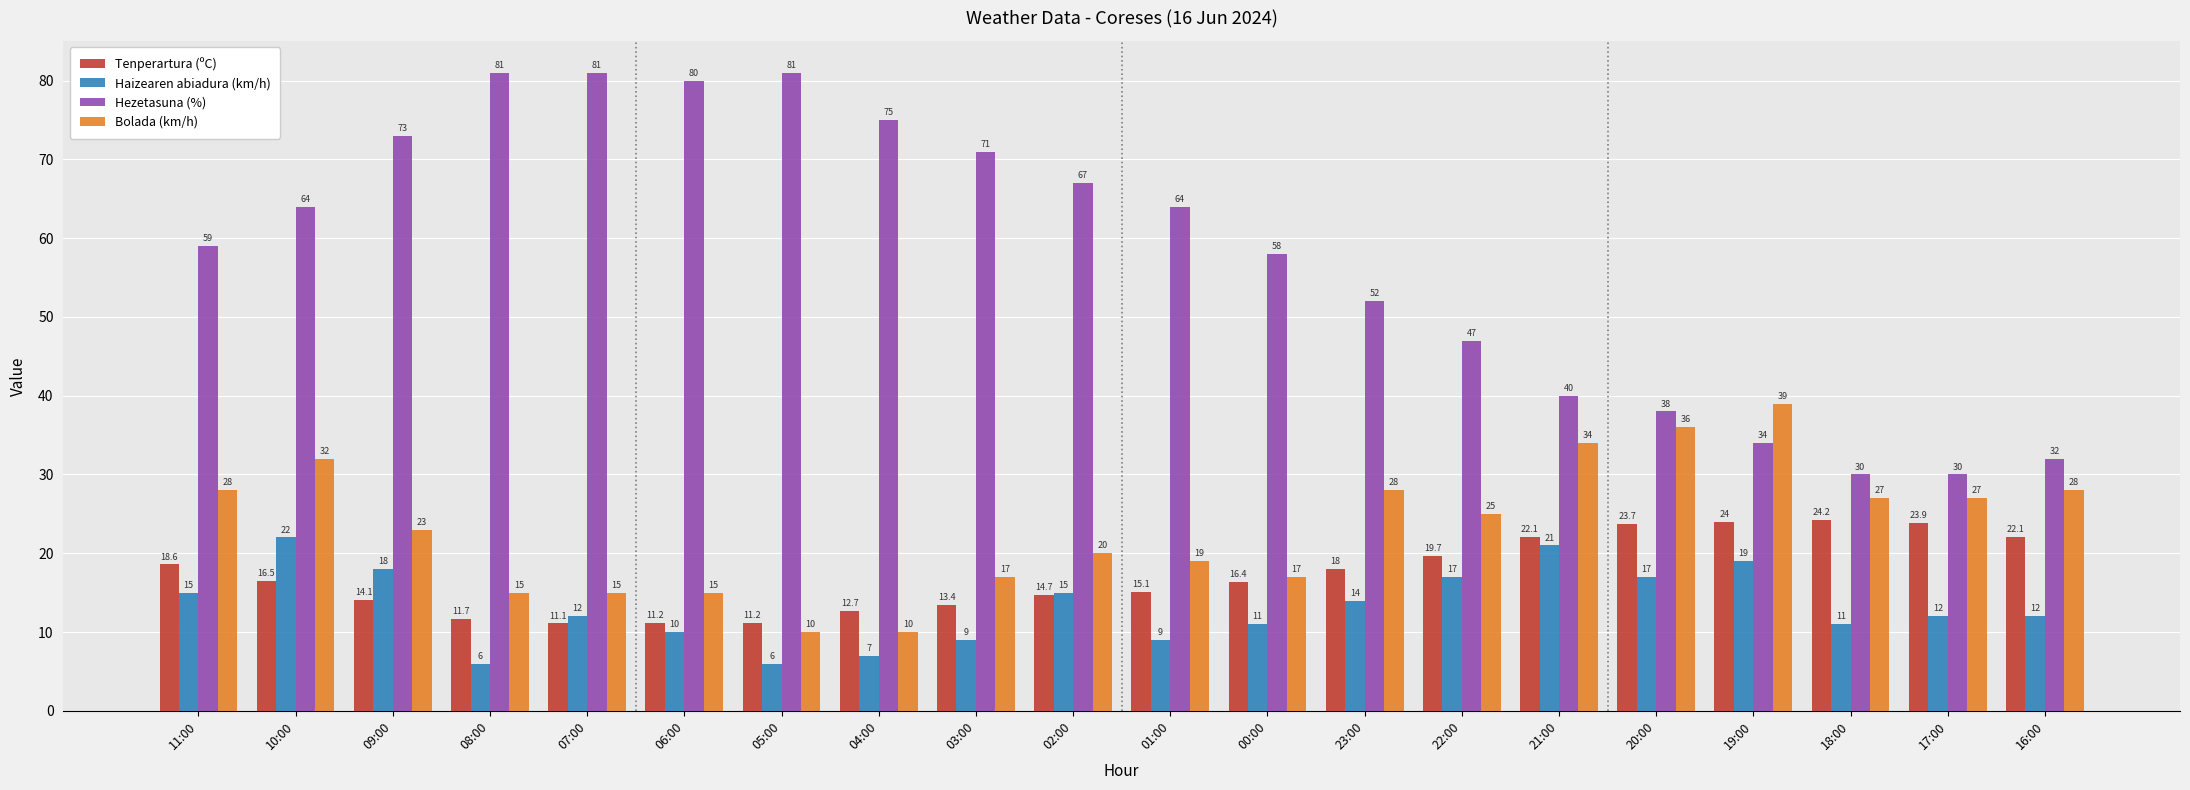

Where does the Tenperartura (ºC) series first go above 16?

11:00